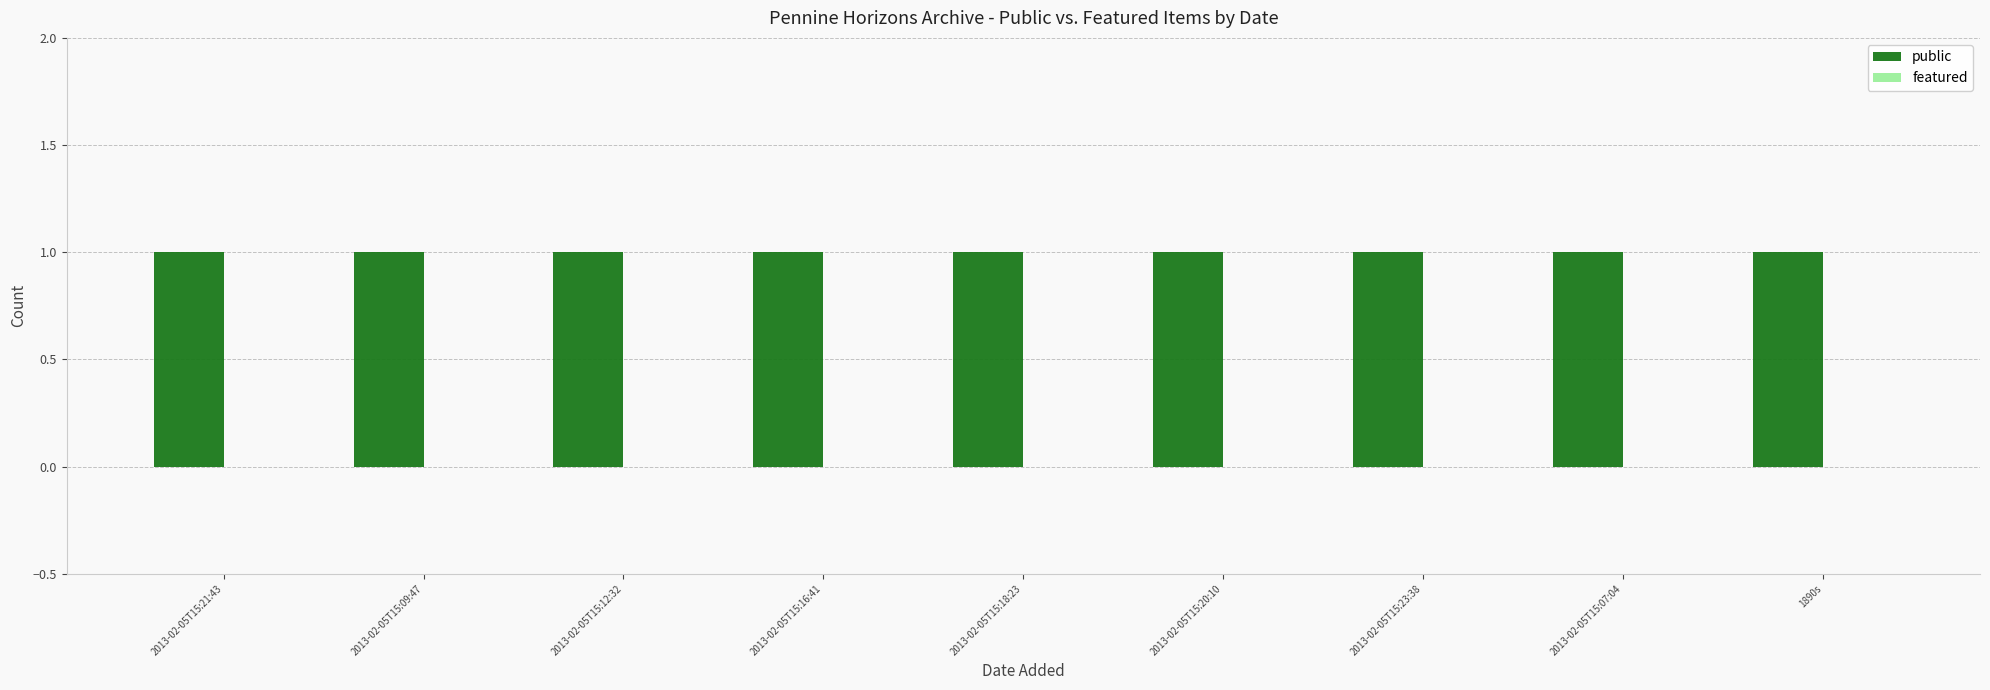

Does the chart contain stacked bars?

No